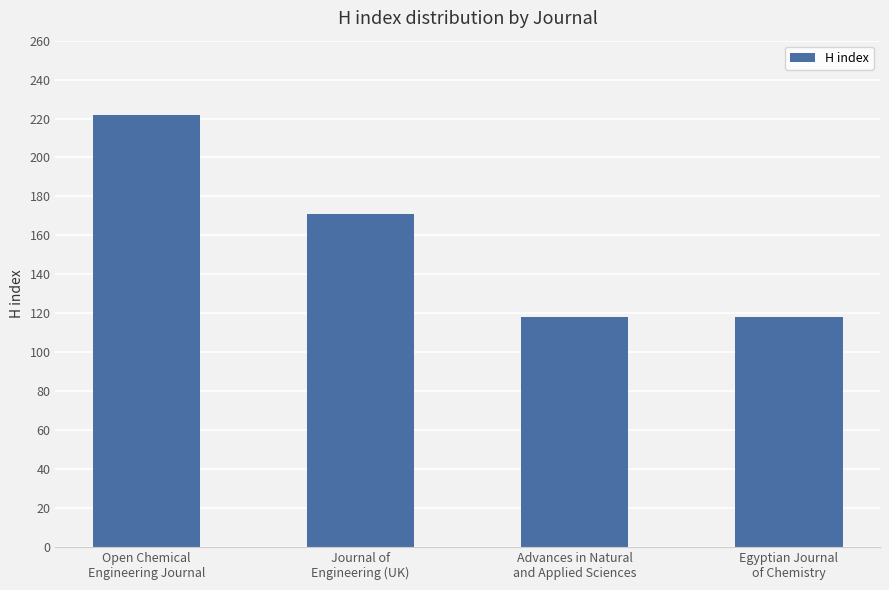

What is the average value?

157